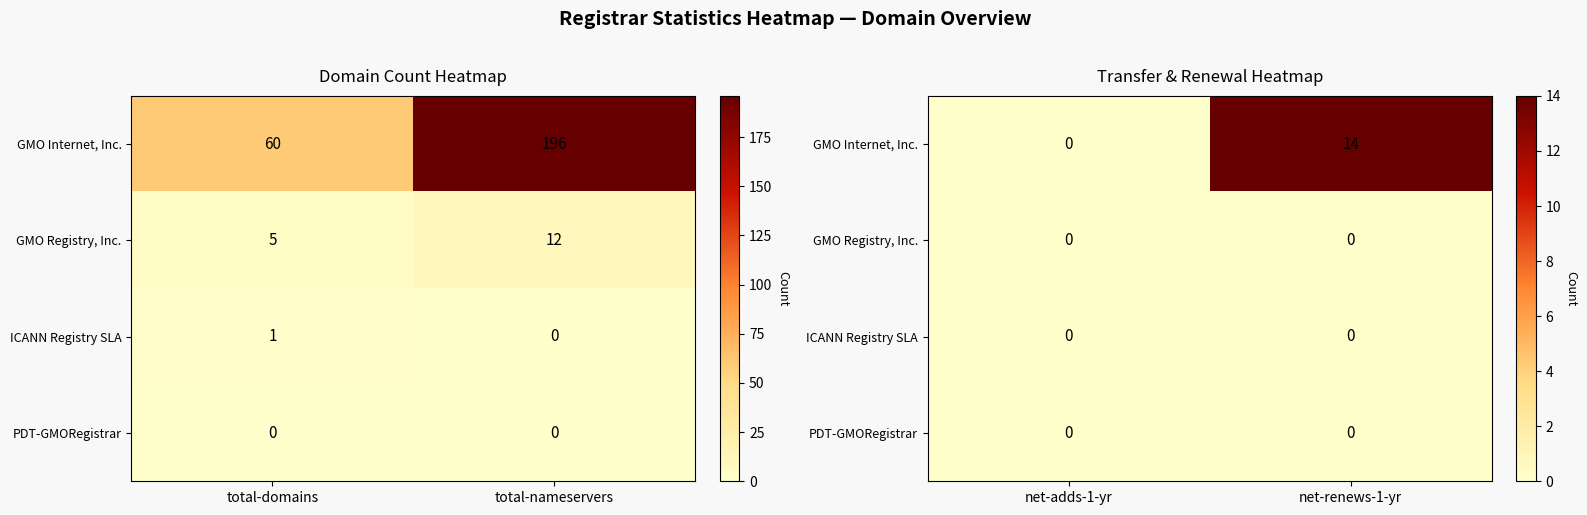

How many GMO Internet, Inc. values are between 0 and 14?

2